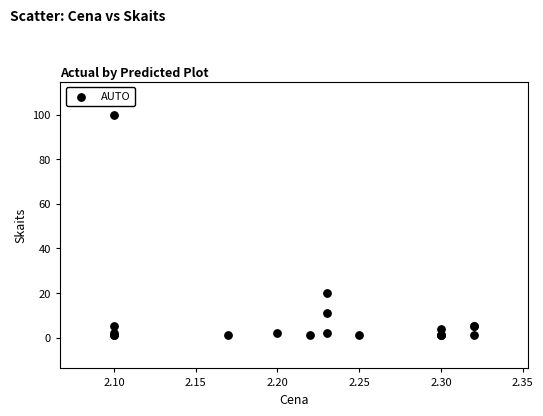

What Y value in the scatter plot is closest to 50?

20